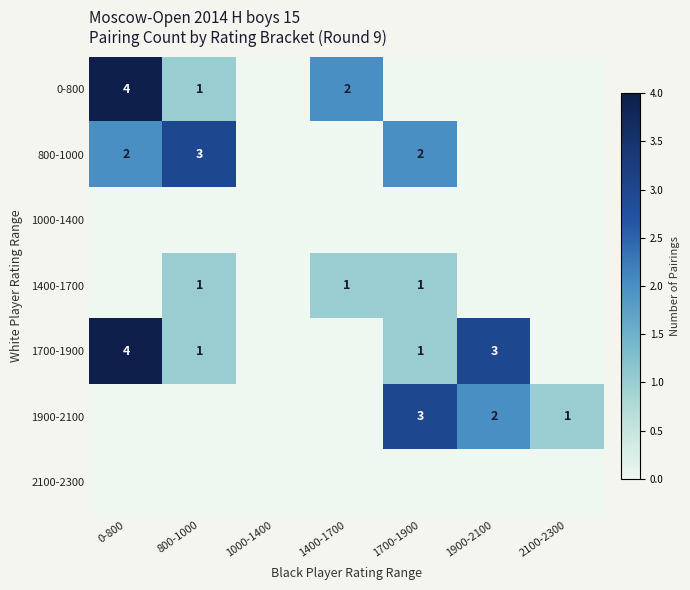

What is the sum of the 800-1000 values at 0-800 and 800-1000?

5